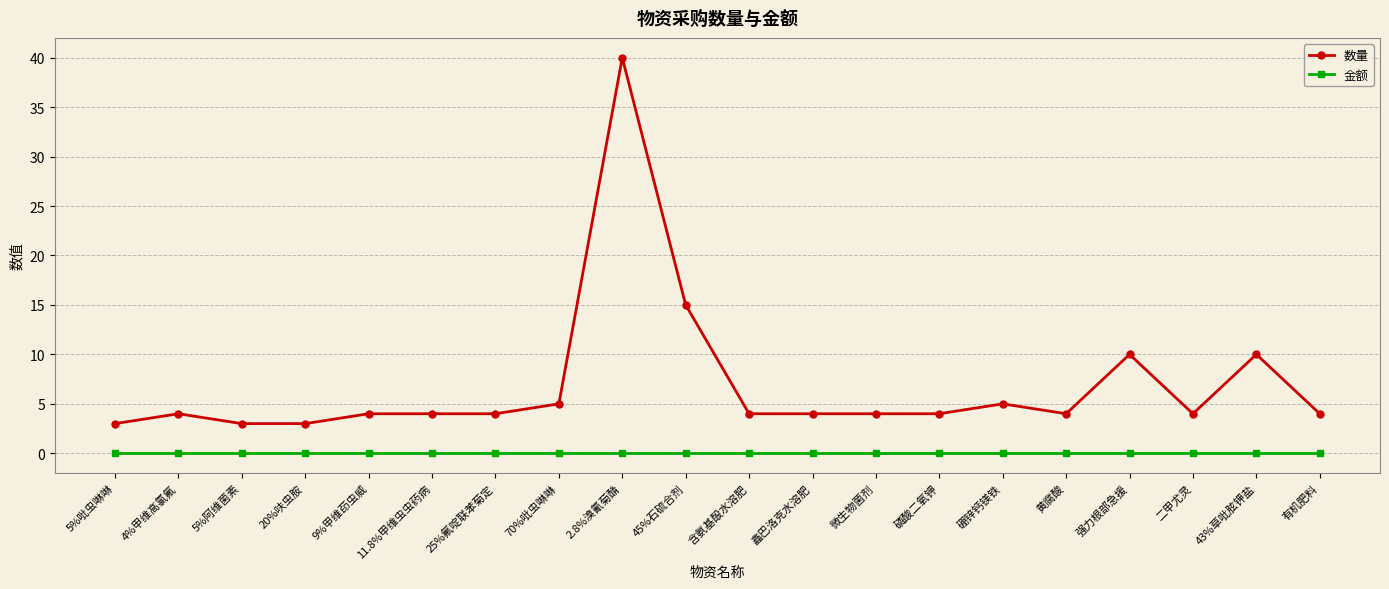

What is the maximum value shown in the chart?

40